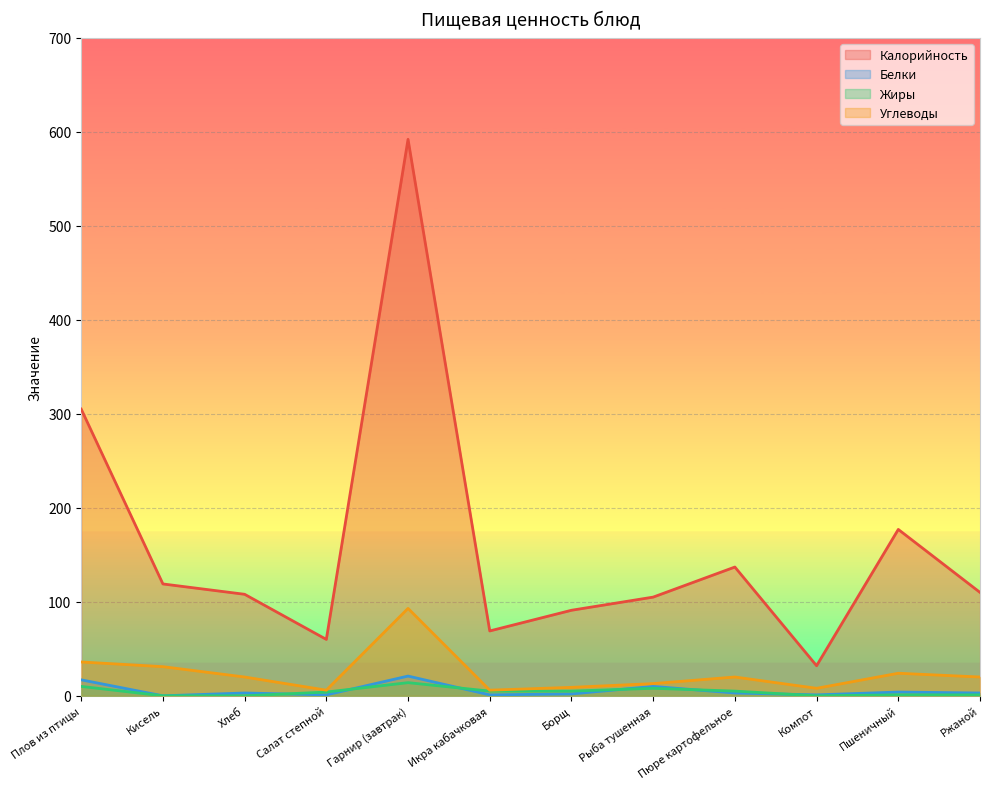

What is the difference between the maximum and minimum values in the Жиры series?

14